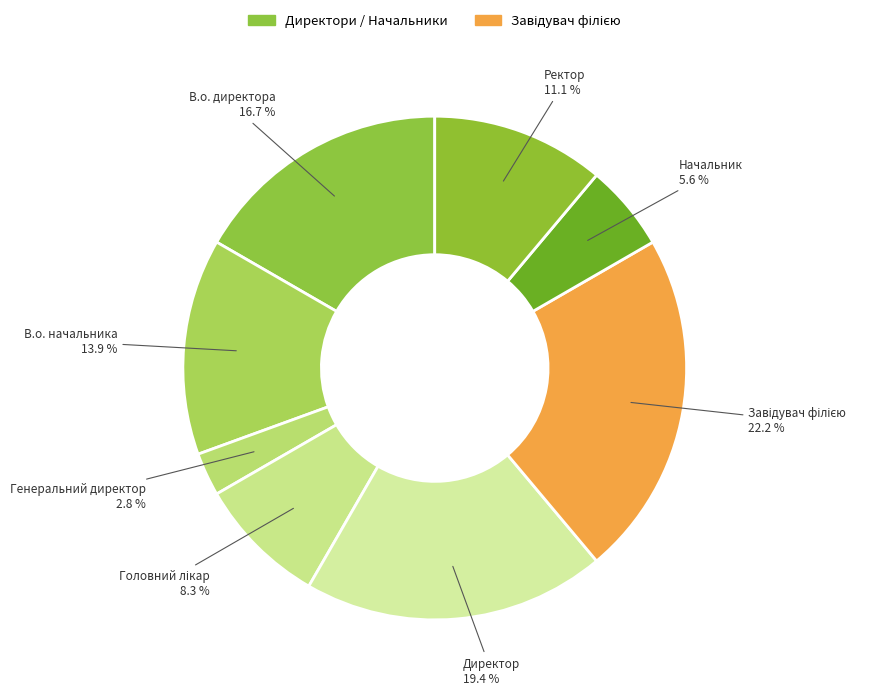

Is there a majority slice in this chart?

No